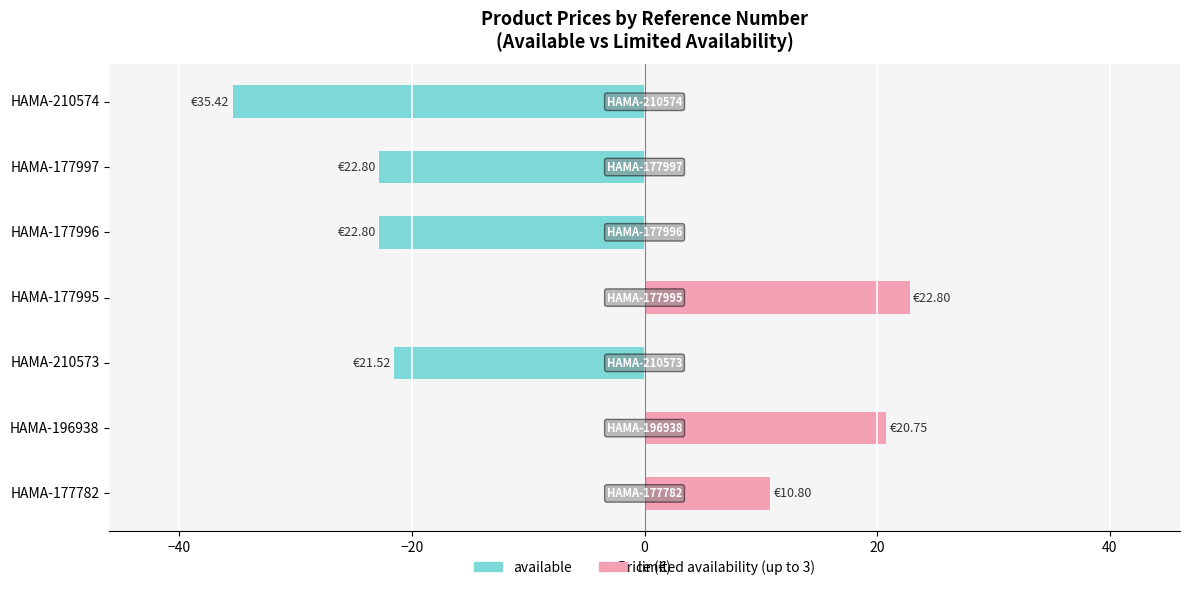

The value of available at HAMA-177782 is 20.9. True or false?

False